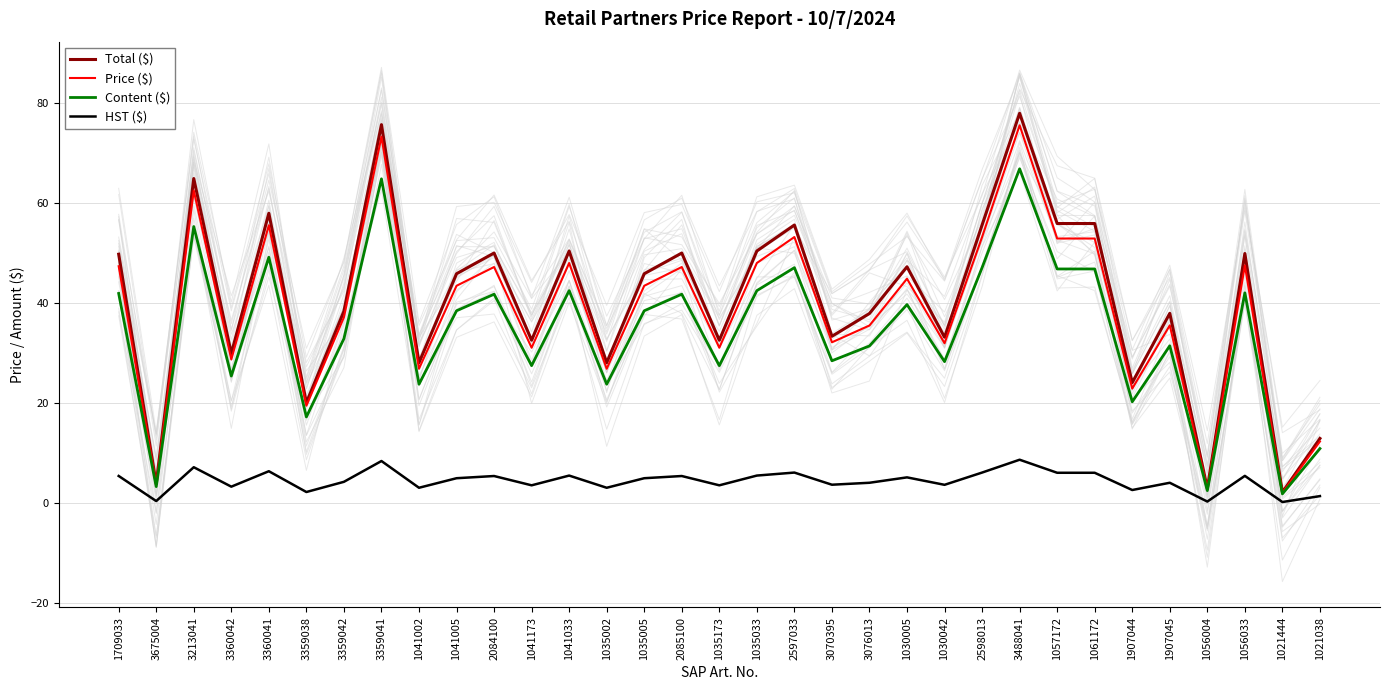

What is the average value of the Price ($) series?

38.7